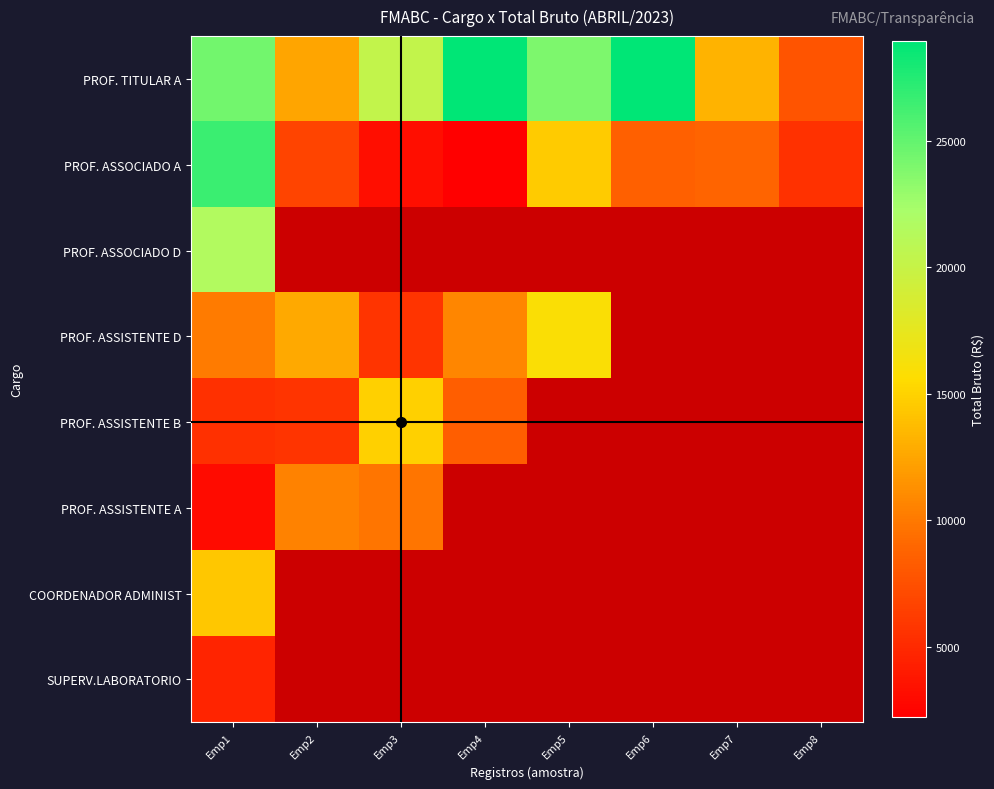

Is the value of PROF. ASSOCIADO D at Emp4 greater than the value of PROF. ASSISTENTE B at Emp6?

No